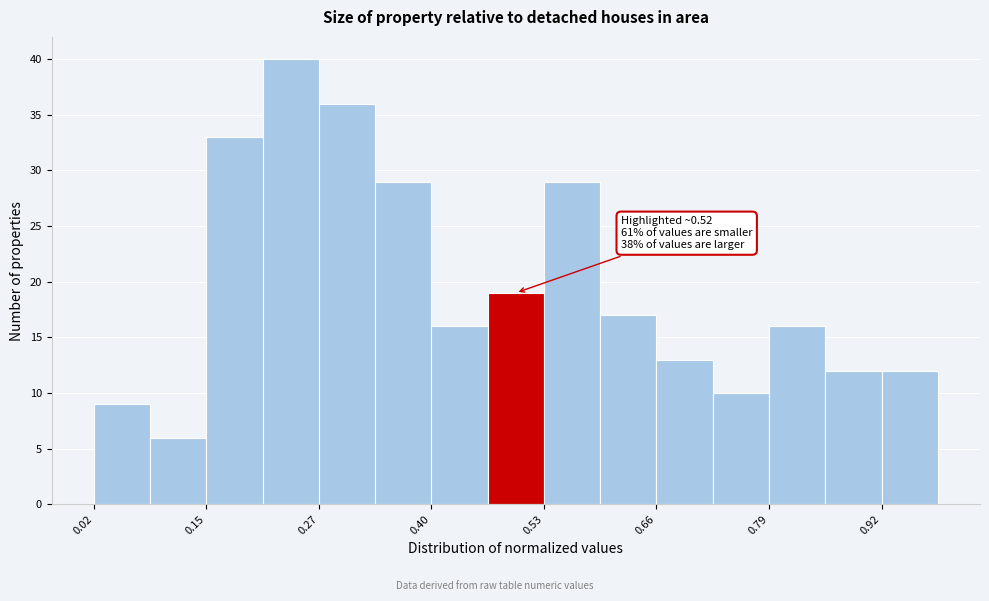

Around what value on the x-axis is the tallest bar? Give the approximate position of its centre, as read against the axis.

0.24